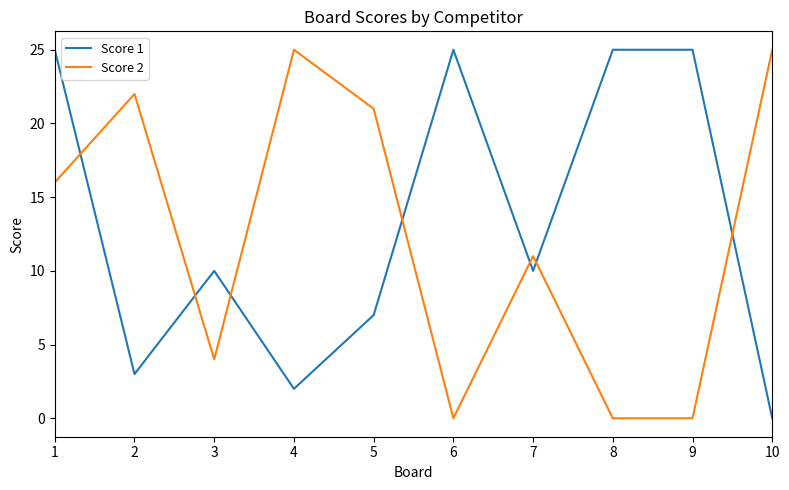

What is the difference between the highest and lowest values at 7?

1